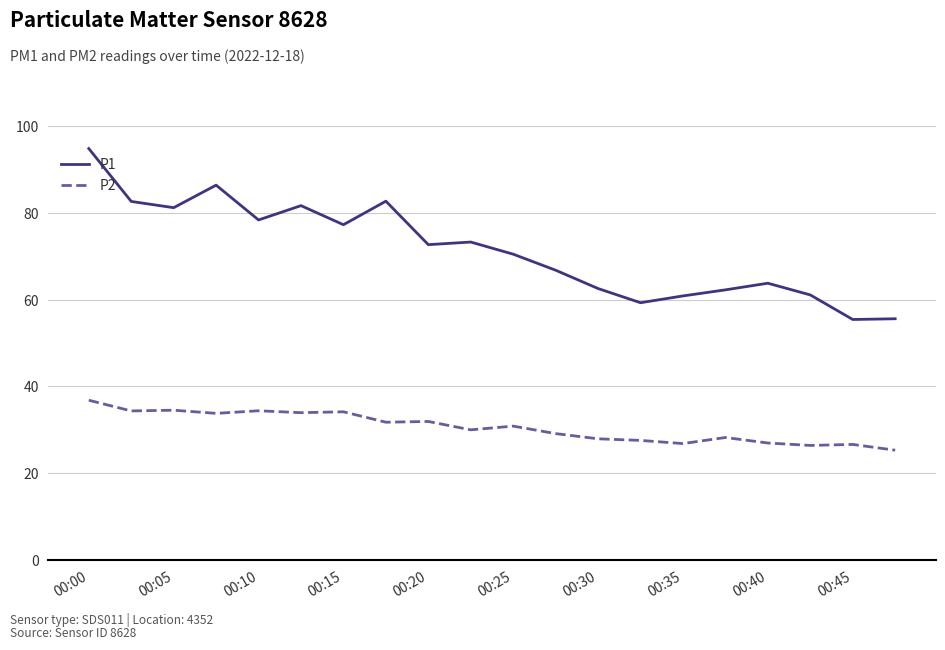

True or false: P1 and P2 cross at least once.

False